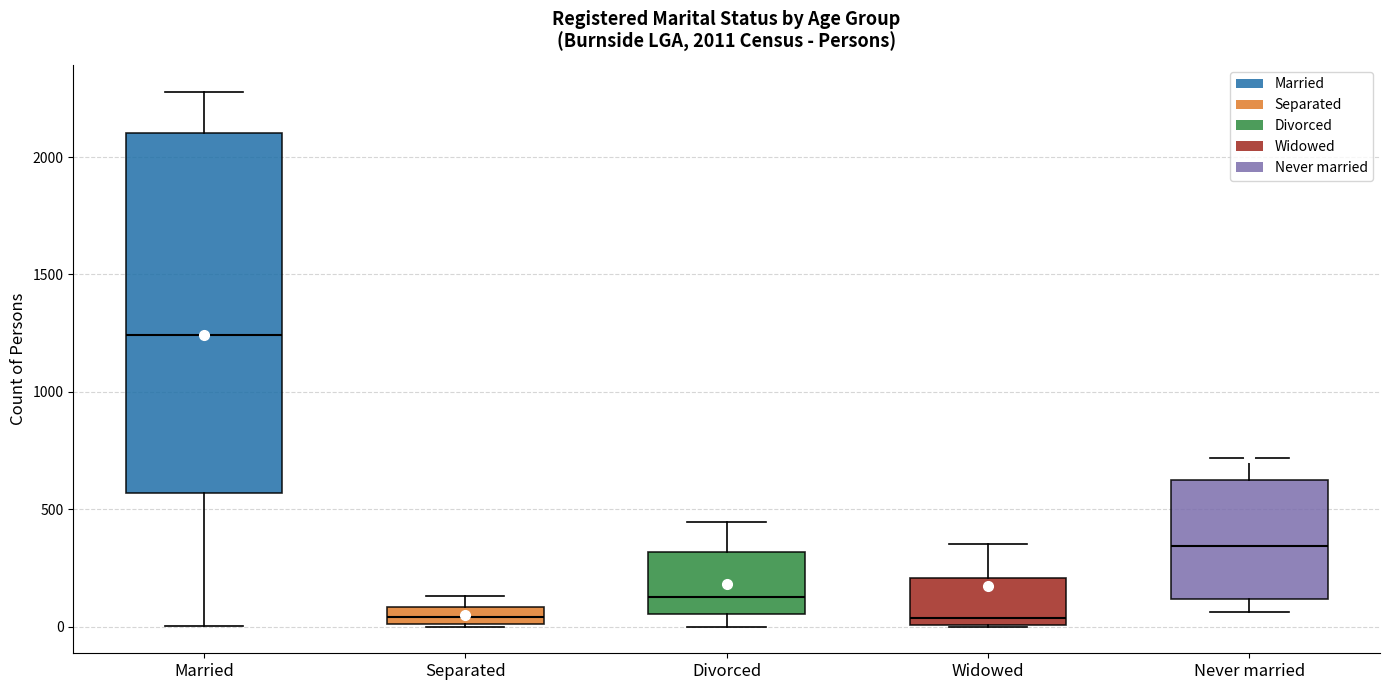

Which box's median line is the highest?

Married